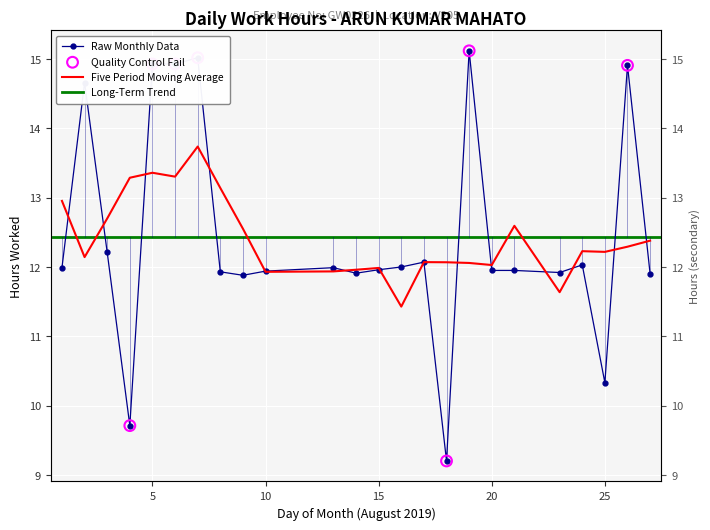

Approximately how many times larger is the value at 8 compared to 9?

1.0